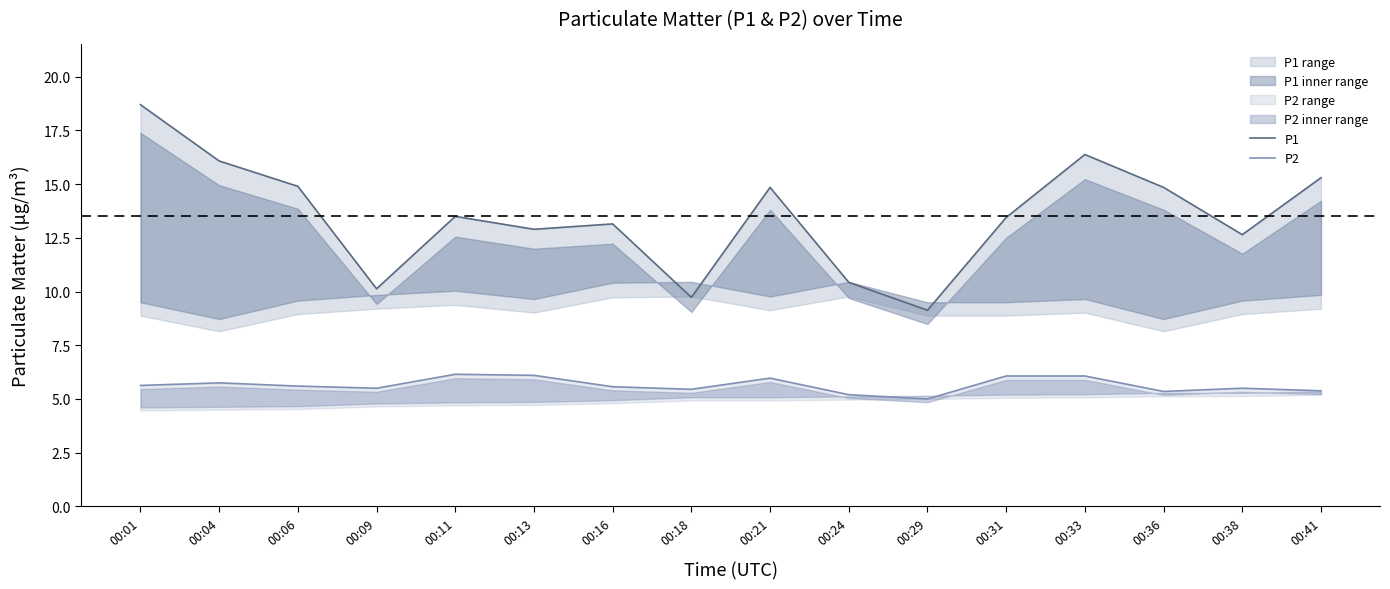

Rank the series at 00:16 from highest to lowest value.

P1, P2